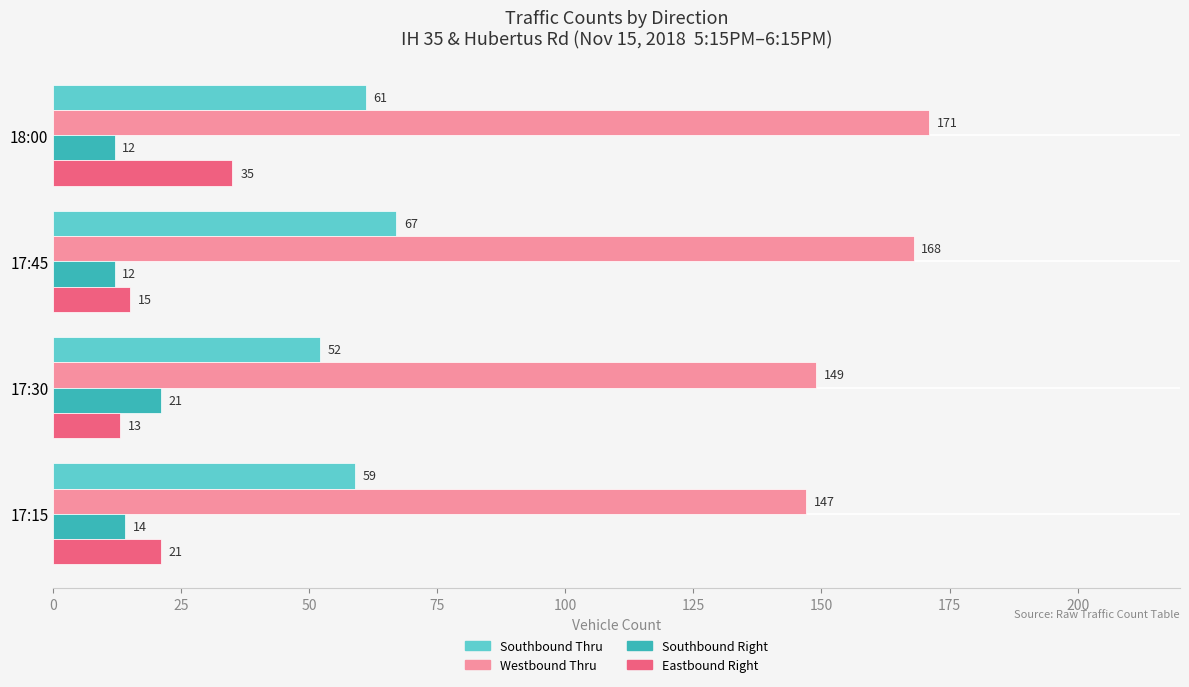

At 17:30, list the series in order from largest to smallest.

Westbound Thru, Southbound Thru, Southbound Right, Eastbound Right